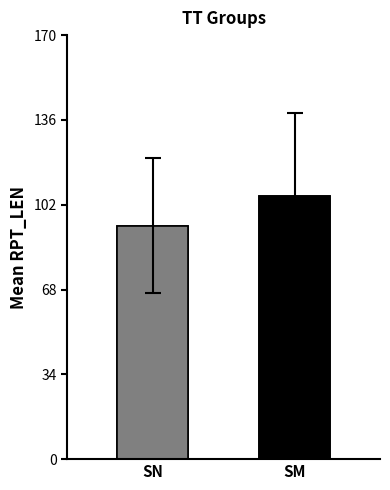

Rank the categories by value from highest to lowest.

SM, SN